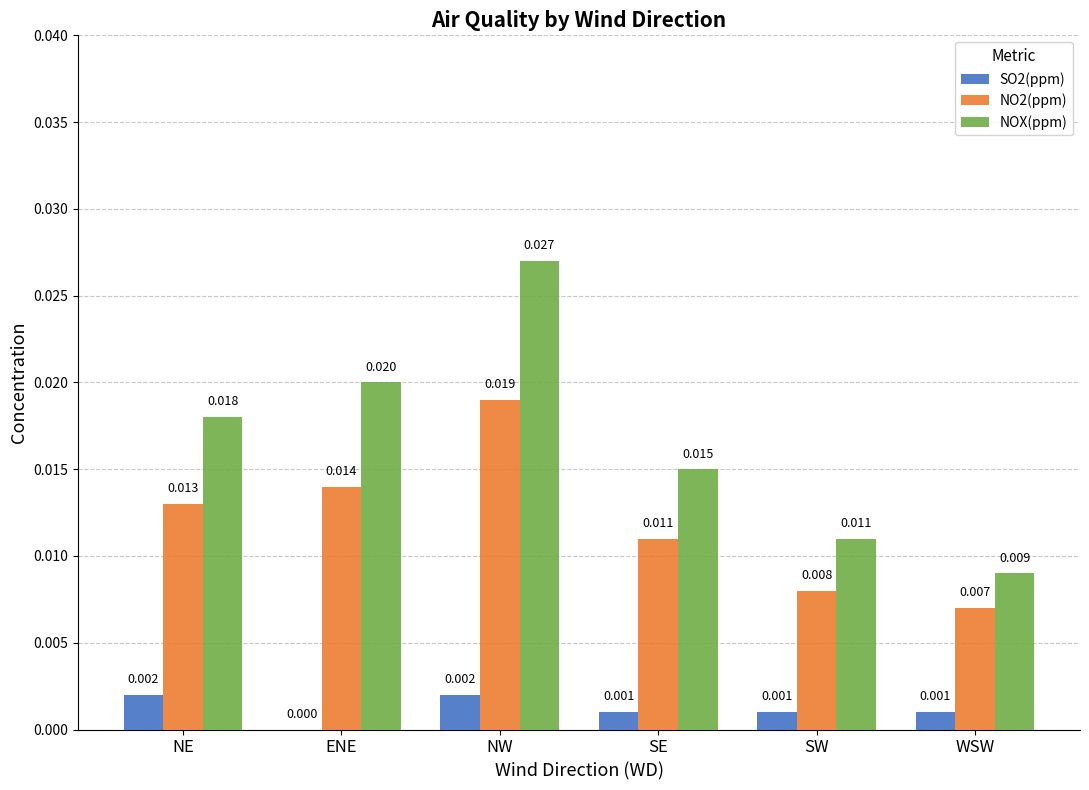

Which category has the highest value across all series?

NW